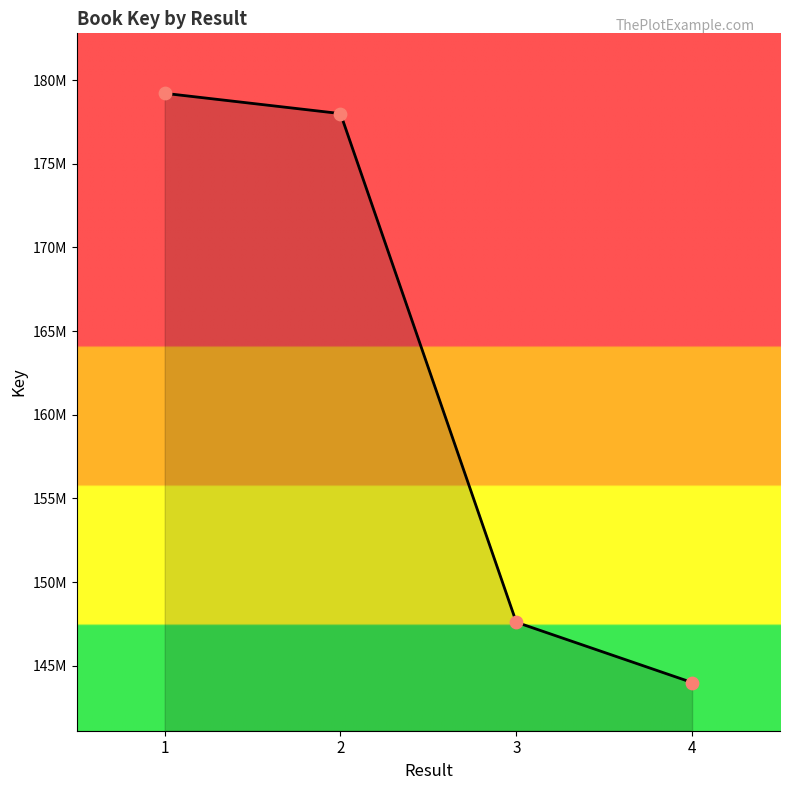

Which has a higher value, 1 or 4?

1